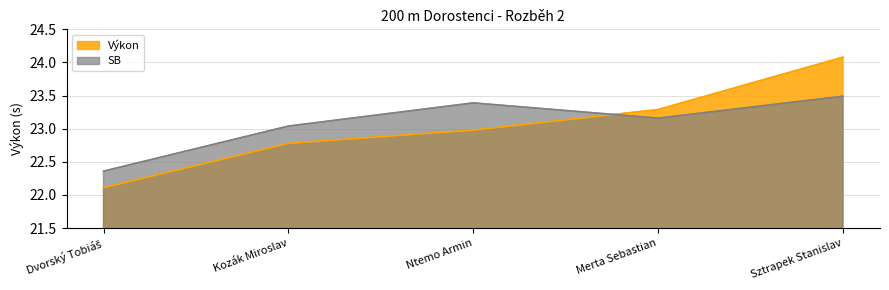

True or false: SB has more than 1 points higher than both neighbors.

False